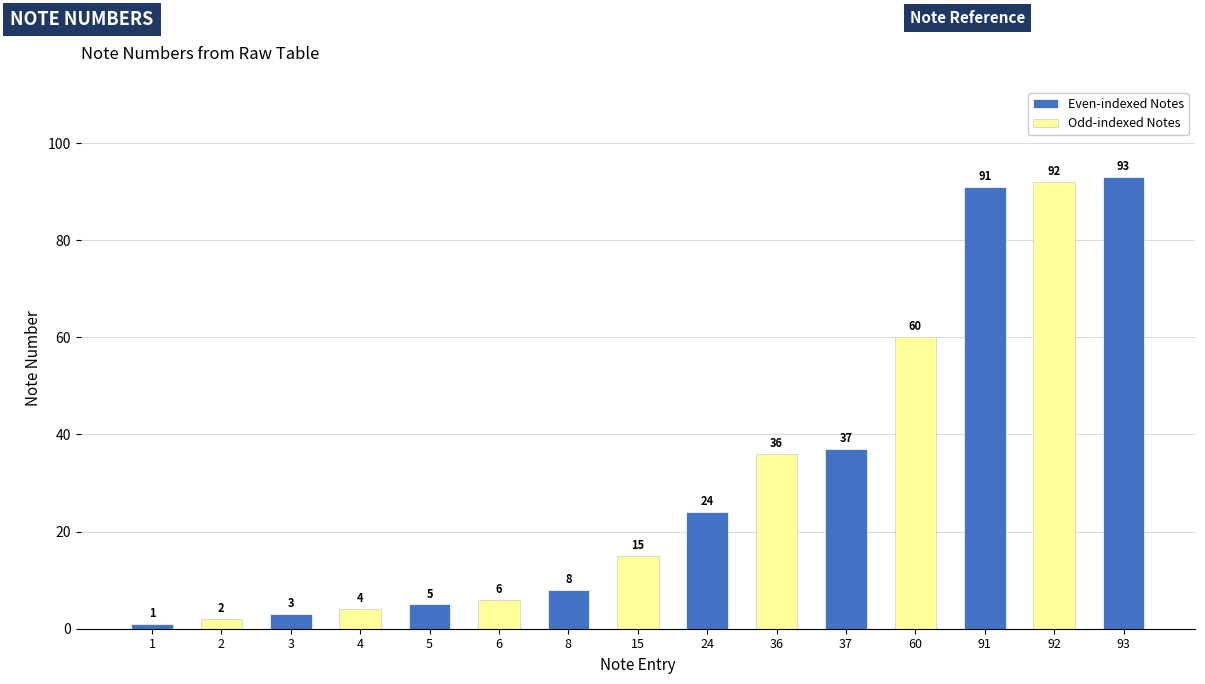

Which has a higher value, 91 or 2?

91